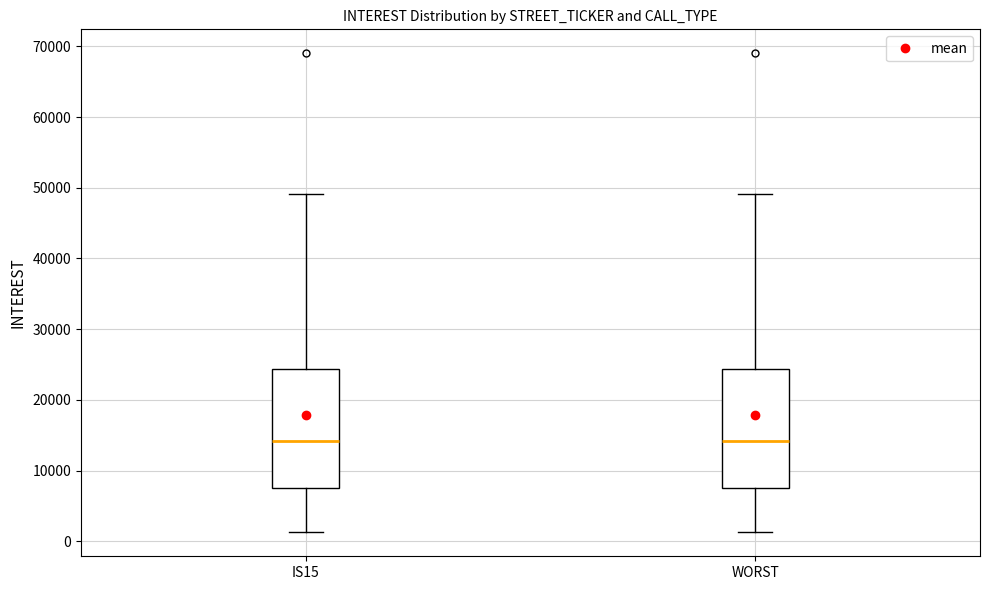

Reading left to right, read every box against the y-axis: the position of its median line, the range the box covers, and the ends of its whiskers. The values are not printed on the chart, so give them approximately, as read against the axis.

IS15: median 14000, box 8000 to 24000, whiskers 1000 to 49000
WORST: median 14000, box 8000 to 24000, whiskers 1000 to 49000